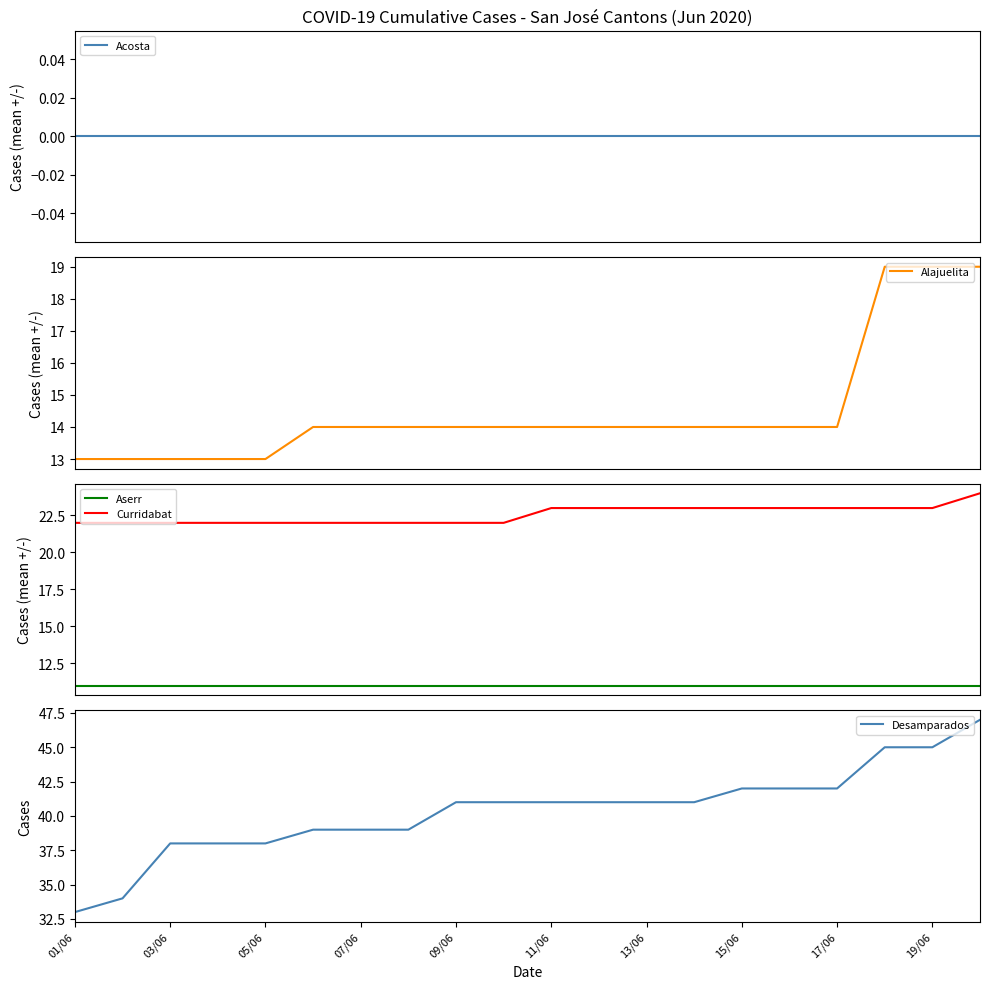

True or false: Curridabat and Aserr intersect in this chart.

False